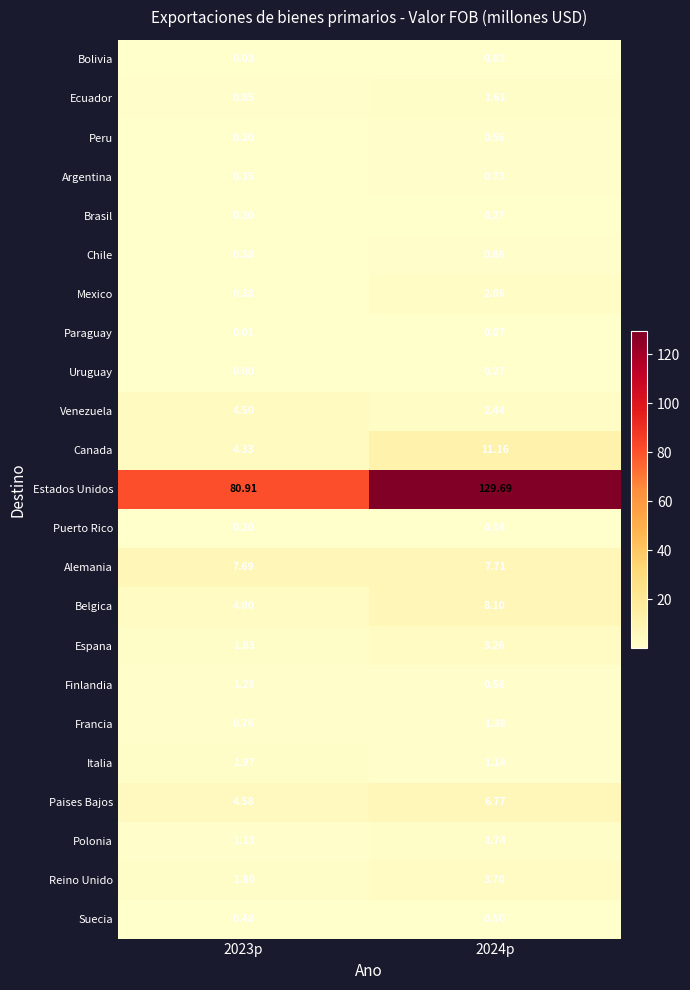

Which series has the widest spread of values?

Estados Unidos